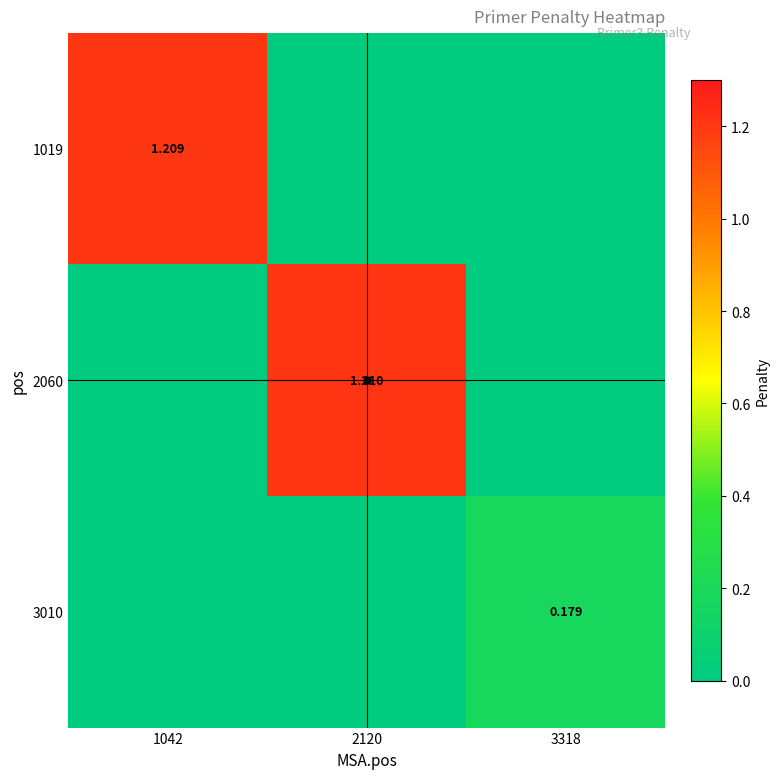

At which category is the sum across all series the highest?

2120